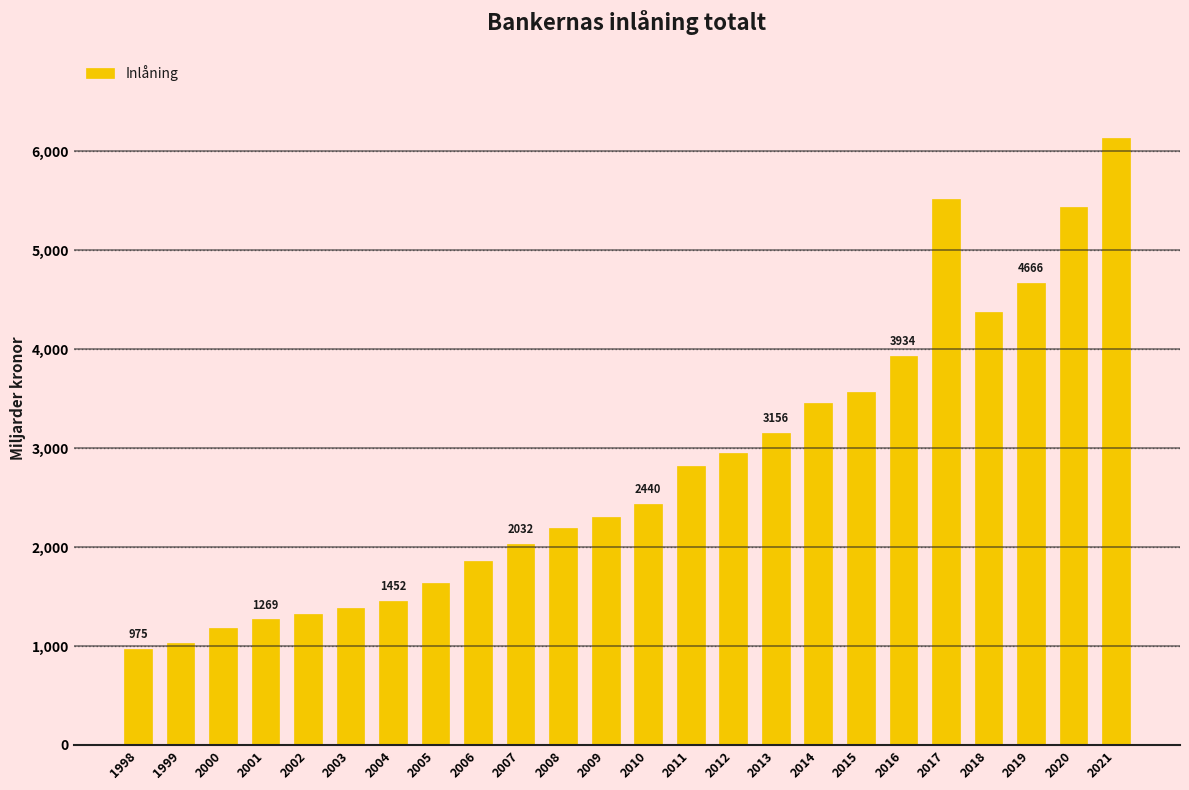

What is the value of the 22nd bar from the left?

4665.6